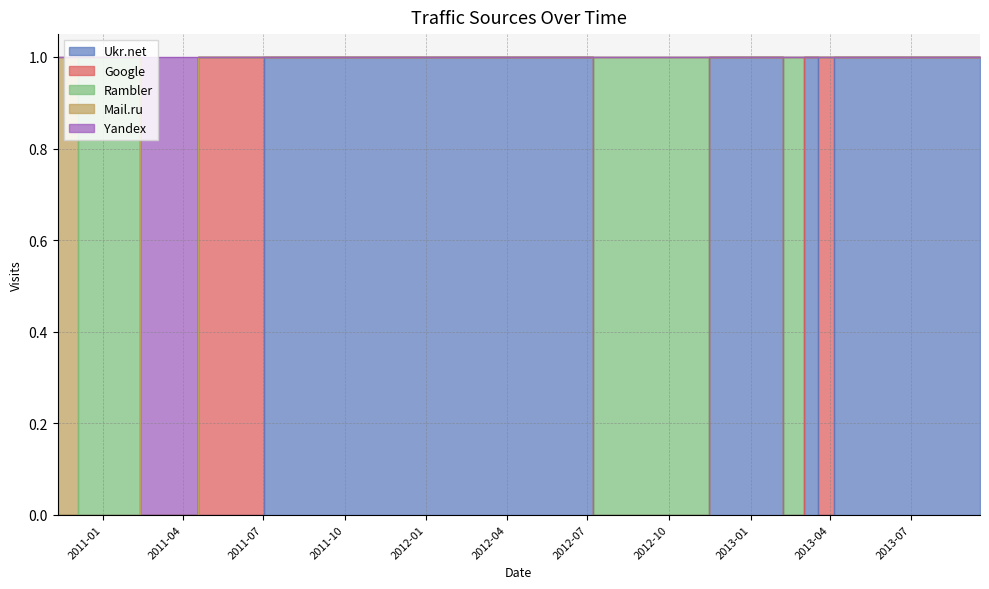

At which category is the sum across all series the highest?

2010-11-11